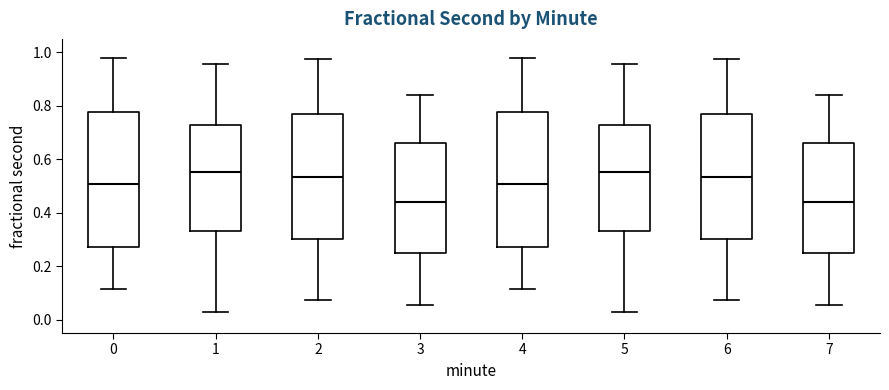

Reading left to right, read every box against the y-axis: the position of its median line, the range the box covers, and the ends of its whiskers. The values are not printed on the chart, so give them approximately, as read against the axis.

0: median 0.50, box 0.28 to 0.78, whiskers 0.12 to 0.98
1: median 0.56, box 0.34 to 0.72, whiskers 0.02 to 0.96
2: median 0.54, box 0.30 to 0.76, whiskers 0.08 to 0.98
3: median 0.44, box 0.24 to 0.66, whiskers 0.06 to 0.84
4: median 0.50, box 0.28 to 0.78, whiskers 0.12 to 0.98
5: median 0.56, box 0.34 to 0.72, whiskers 0.02 to 0.96
6: median 0.54, box 0.30 to 0.76, whiskers 0.08 to 0.98
7: median 0.44, box 0.24 to 0.66, whiskers 0.06 to 0.84